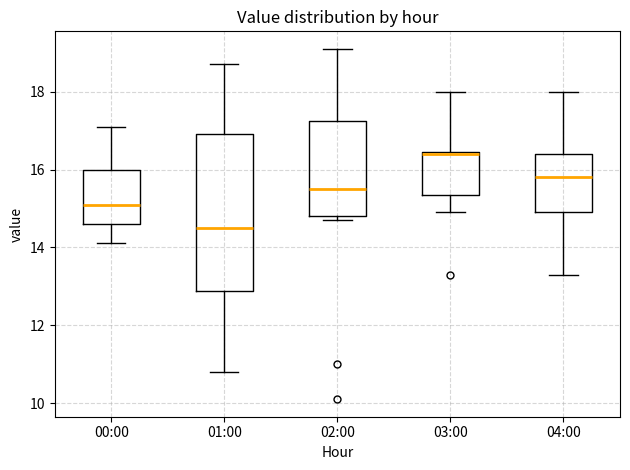

Reading left to right, transcribe this box plot: for each box, give where its median line is, the range the box spans, and where its two whiskers end, as read against the y-axis. The values are not printed on the chart, so give them approximately, as read against the axis.

00:00: median 15.2, box 14.6 to 16.0, whiskers 14.2 to 17.2
01:00: median 14.6, box 12.8 to 17.0, whiskers 10.8 to 18.8
02:00: median 15.6, box 14.8 to 17.2, whiskers 14.8 (just below the box's lower edge) to 19.2
03:00: median 16.4, box 15.4 to 16.4, whiskers 15.0 to 18.0
04:00: median 15.8, box 15.0 to 16.4, whiskers 13.4 to 18.0